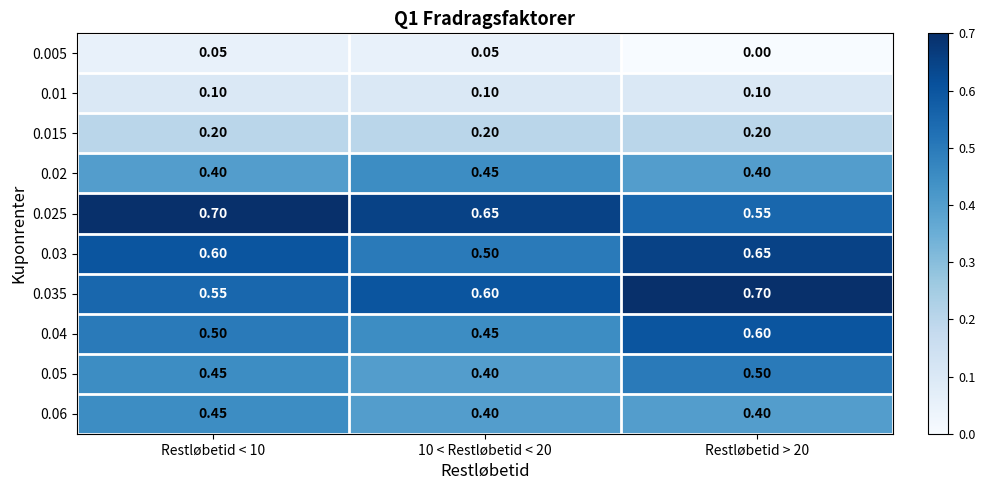

Is the value of 0.06 at Restløbetid > 20 greater than the value of 0.03 at 10 < Restløbetid < 20?

No